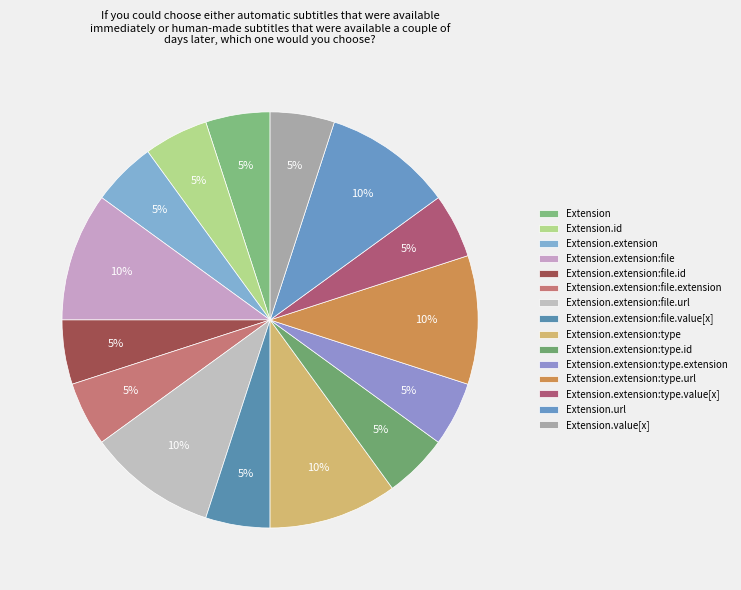

Count the number of slices in the pie.

15